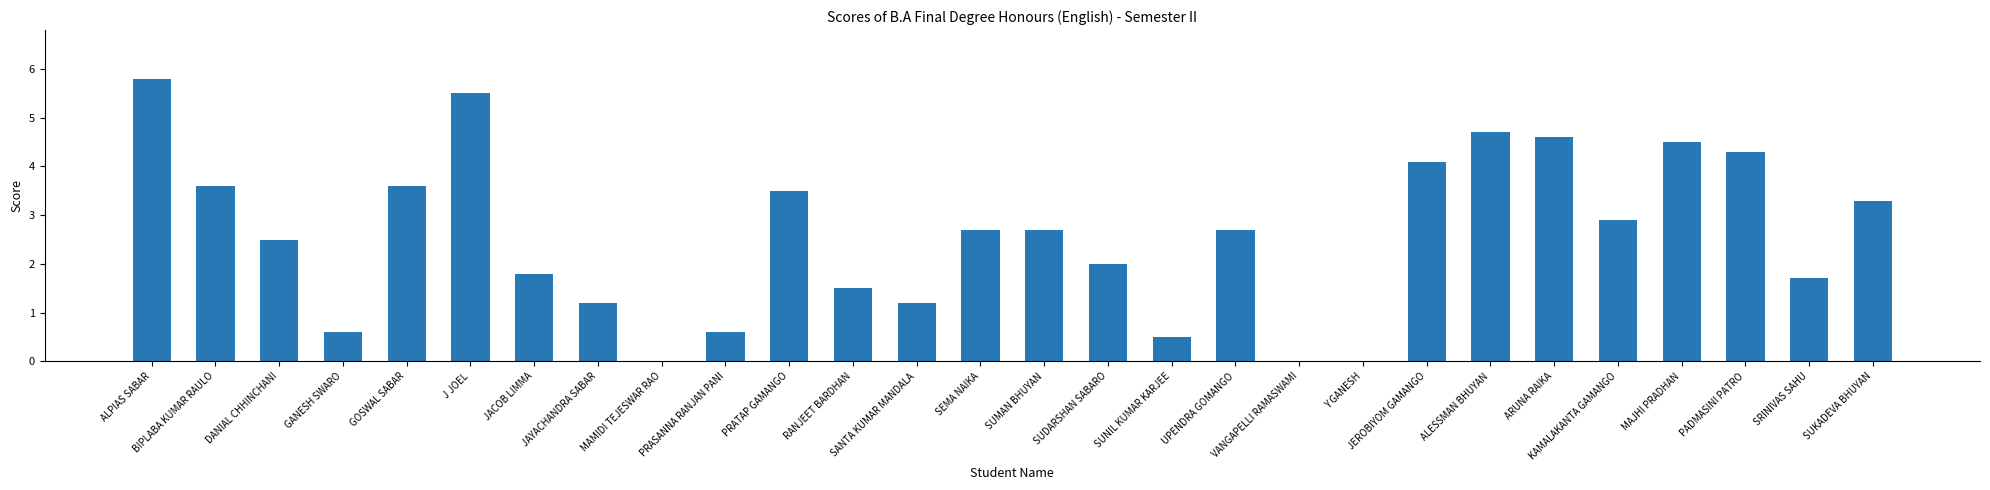

What is the sum of all values?

72.1